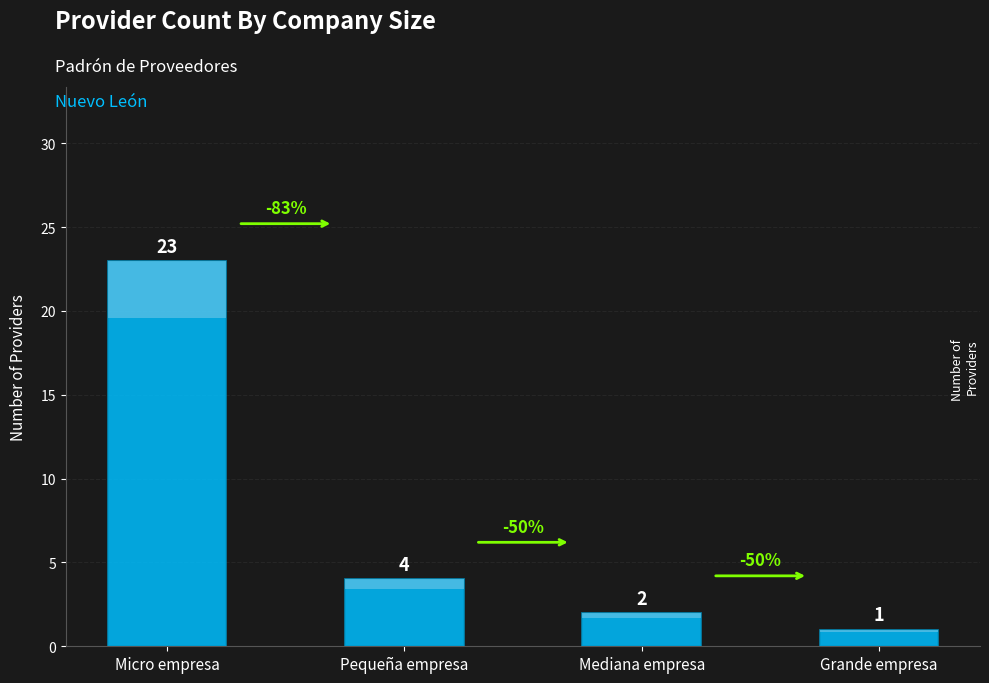

Which category has the lowest value across all series?

Grande empresa